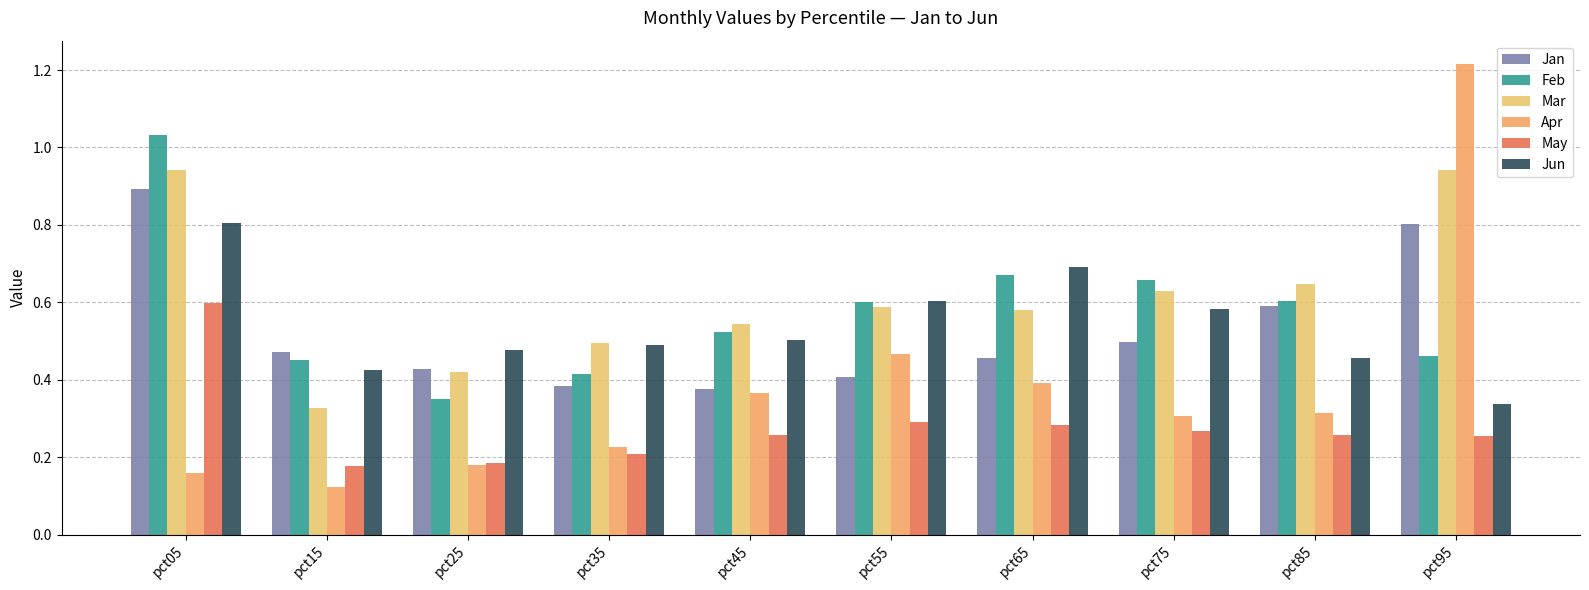

Which series has the widest spread of values?

Apr